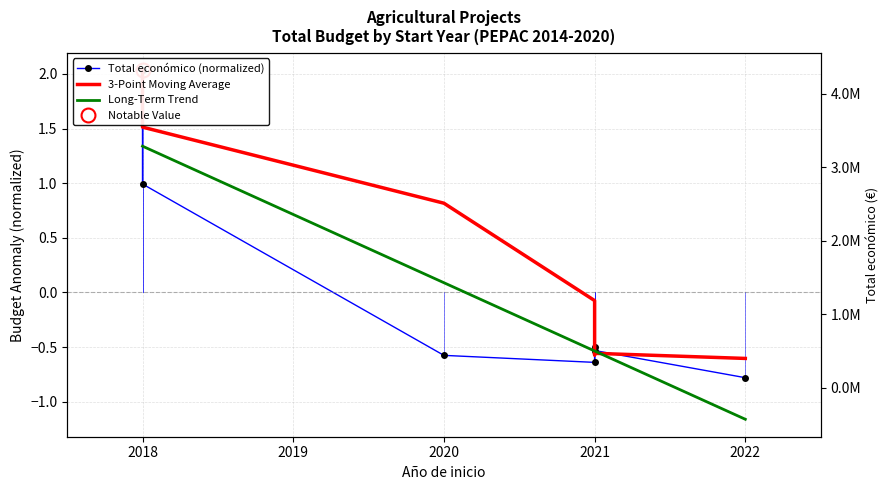

How many lines are shown in the chart?

3